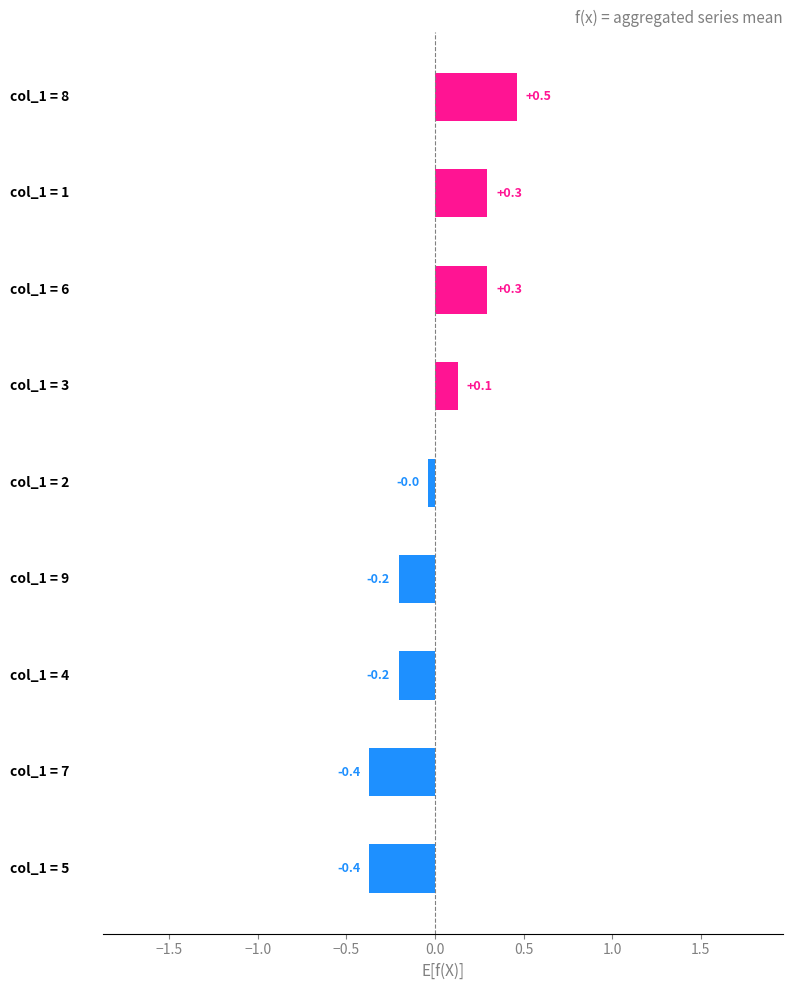

What is the maximum value shown in the chart?

0.5